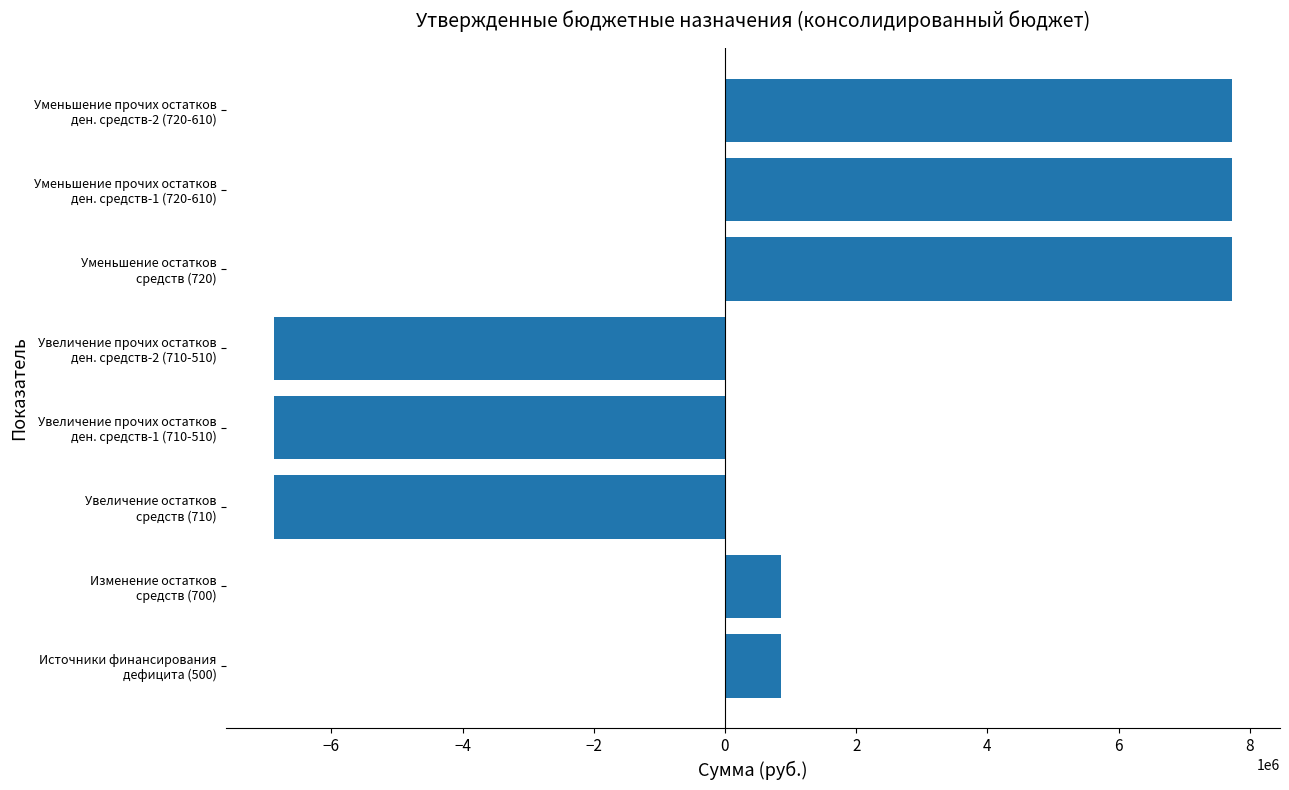

Reading top to bottom, transcribe all the data shown in this chart.

7728933.7	7728933.7	7728933.7	-6872743.0	-6872743.0	-6872743.0	856190.7	856190.7